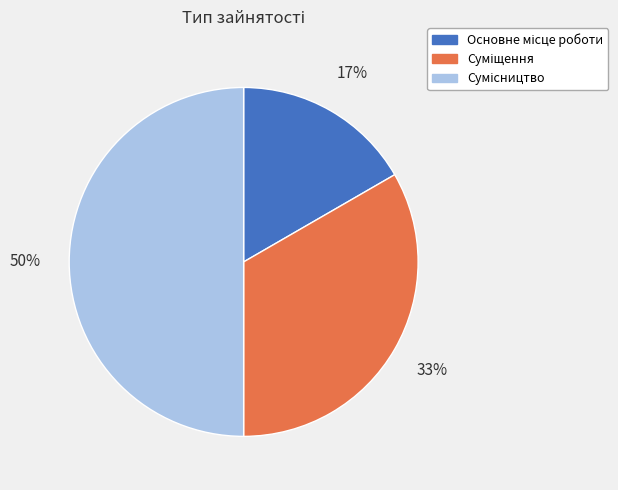

To the nearest percent, what is the difference between the largest and smallest slice percentages?

33%